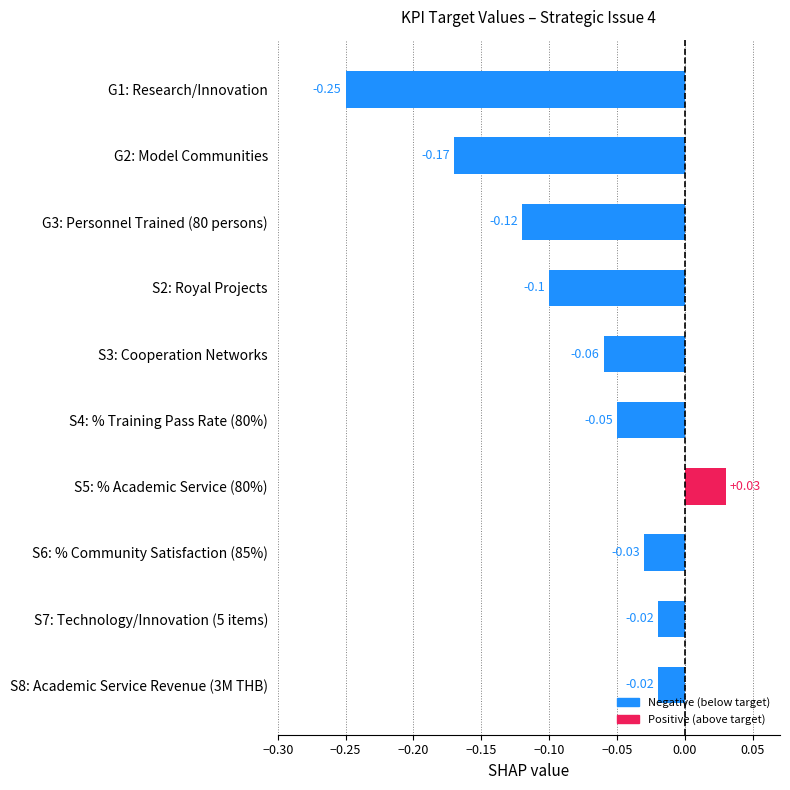

What is the change in value from S2: Royal Projects to S5: % Academic Service (80%)?

+0.1